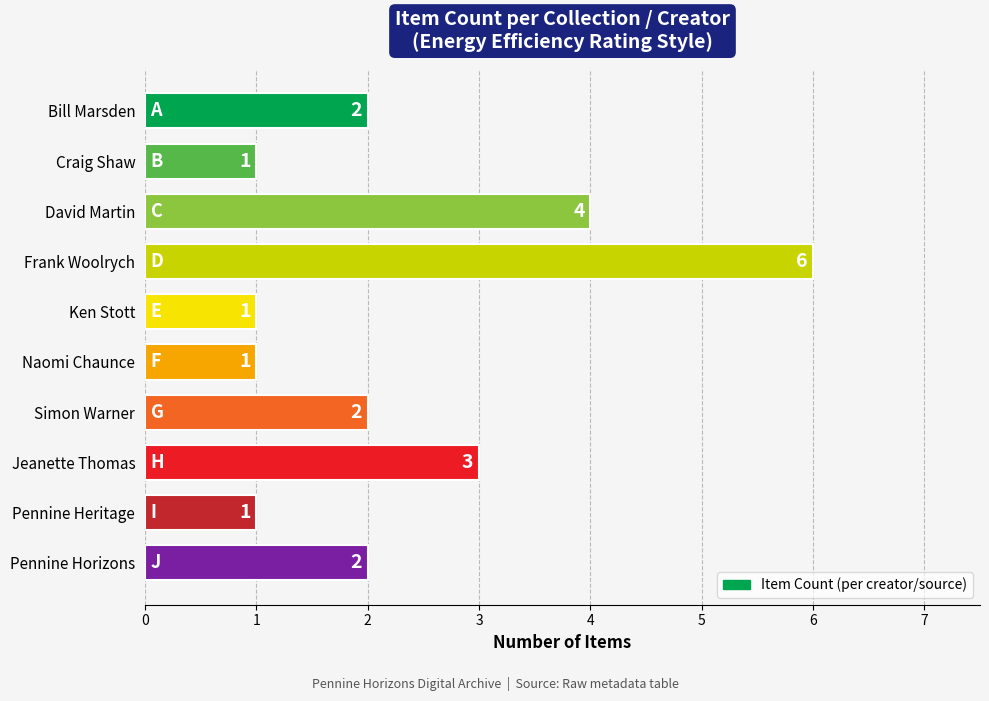

What is the change in value from David Martin to Naomi Chaunce?

-3